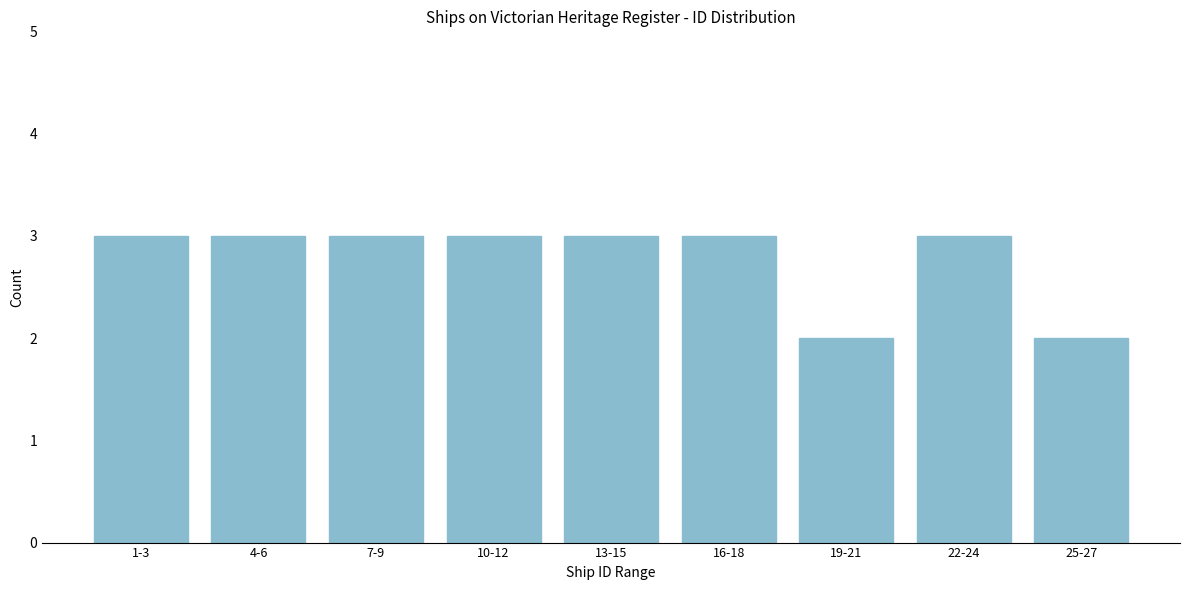

Reading left to right, extract all data points from this chart.

1-3=3	4-6=3	7-9=3	10-12=3	13-15=3	16-18=3	19-21=2	22-24=3	25-27=2